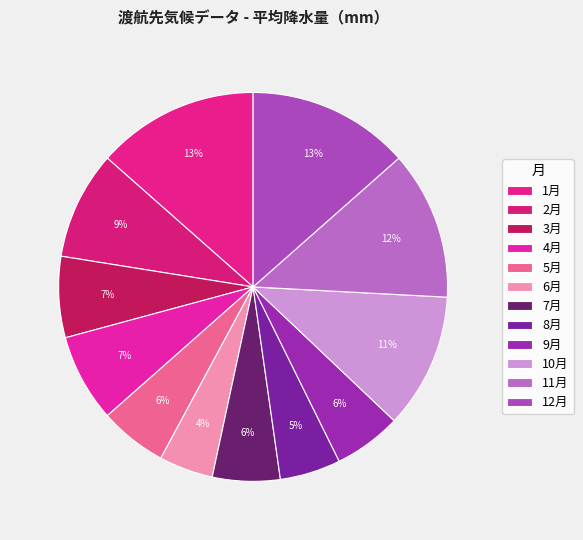

What percentage is the 8月 slice, to the nearest percent?

5%